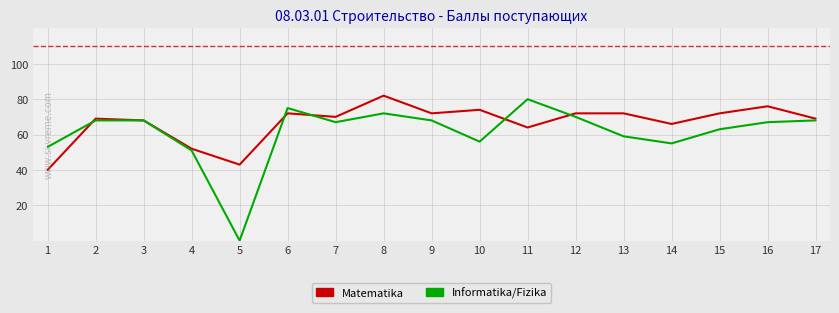

Where do Informatika/Fizika and Matematika first cross each other?

1 and 2